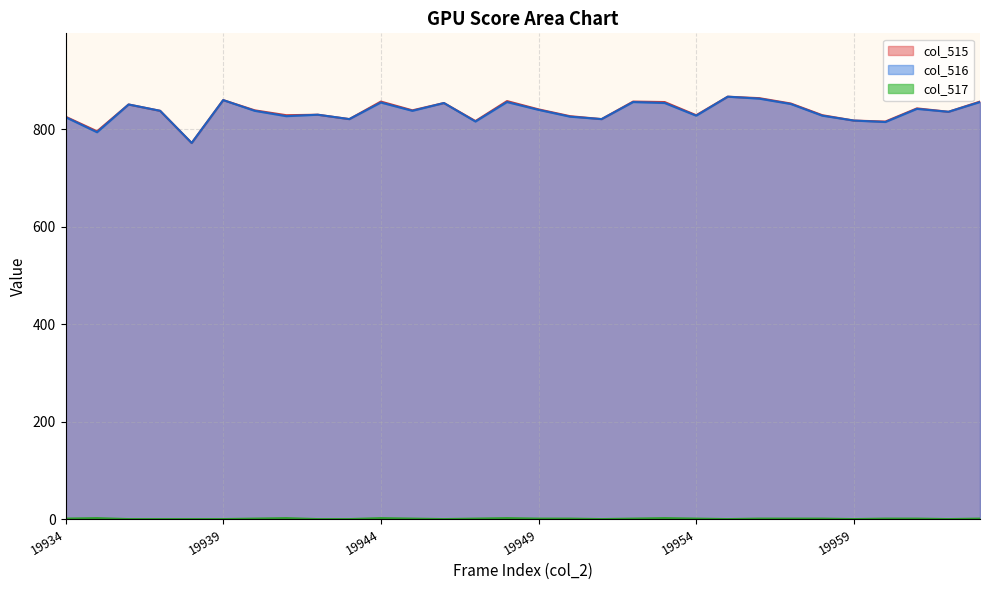

At 19957, list the series in order from largest to smallest.

col_515, col_516, col_517